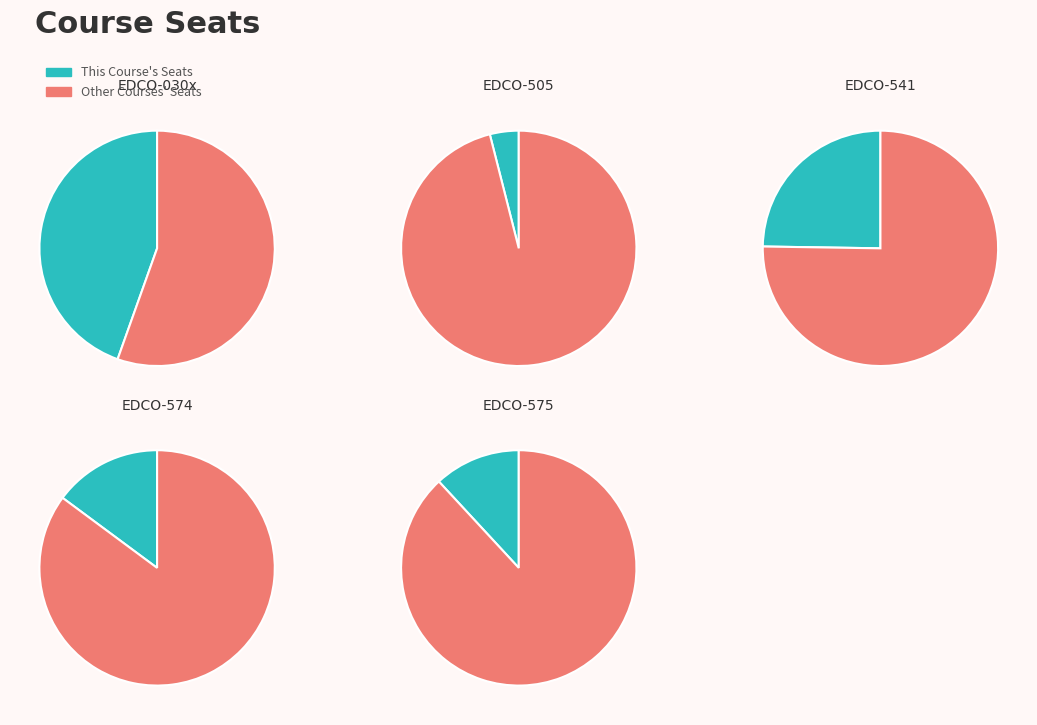

Between EDCO-574 and EDCO-541, which is larger?

EDCO-541